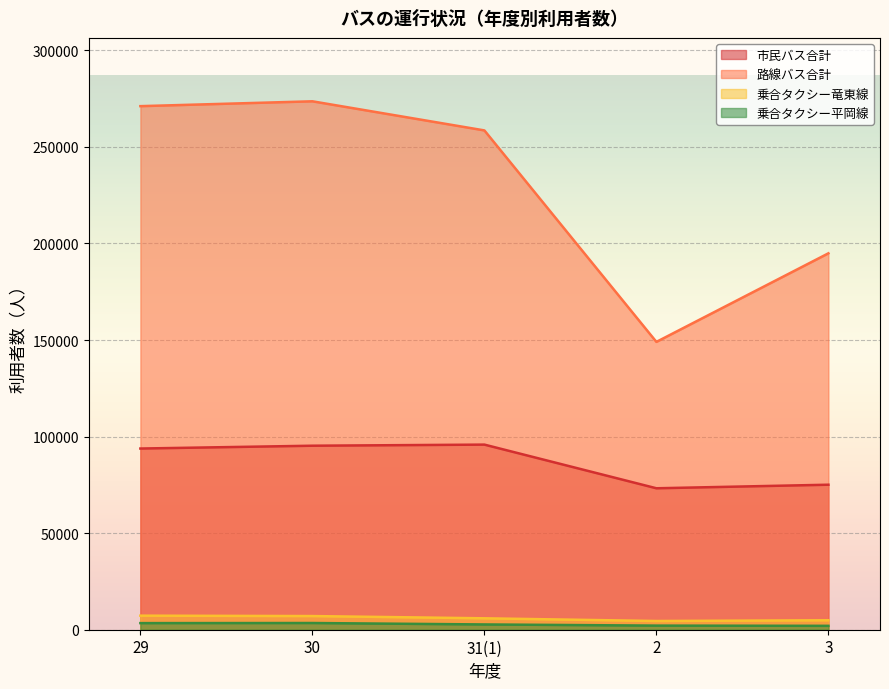

How many data points does each series have?

5